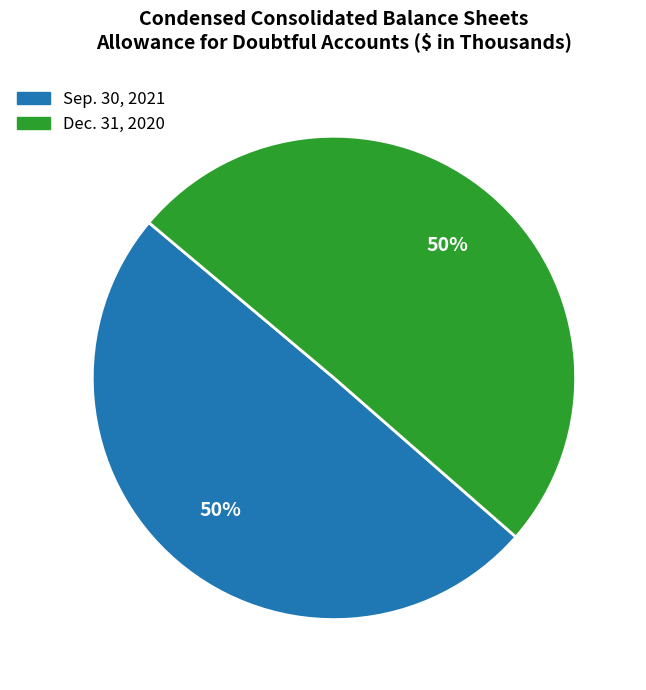

Combined, do Sep. 30, 2021 and Dec. 31, 2020 account for over 50%?

Yes